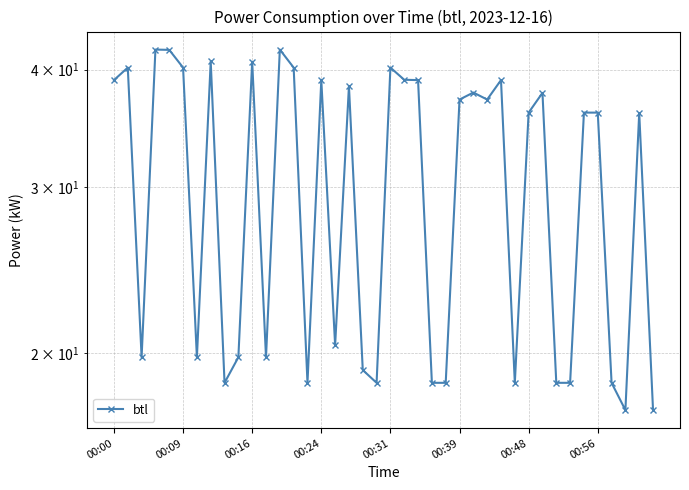

True or false: the data shows 40.8 at 00:16.

True